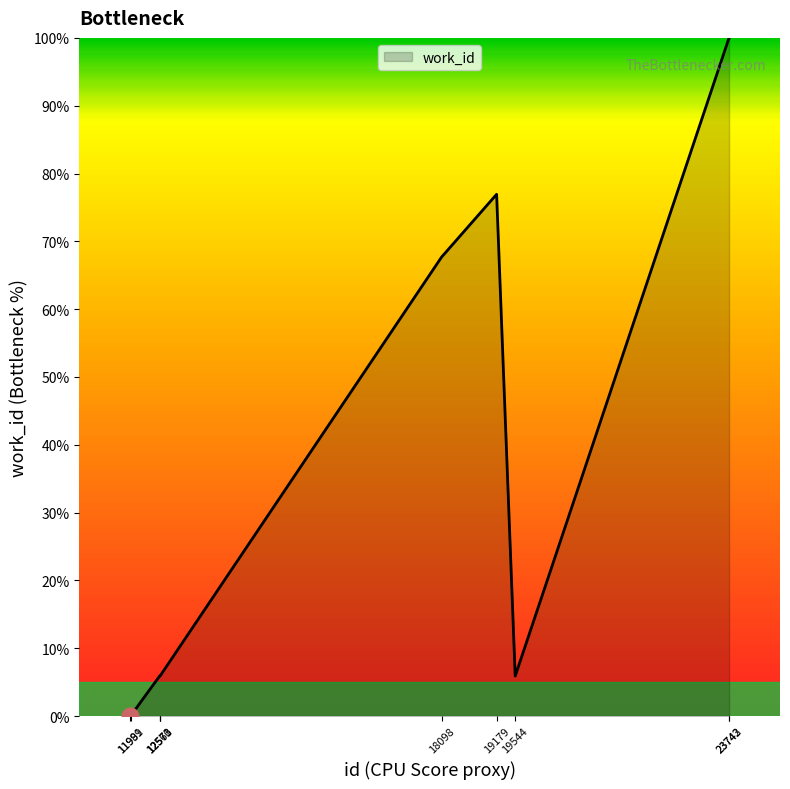

What is the difference between the maximum and minimum values?

100.0